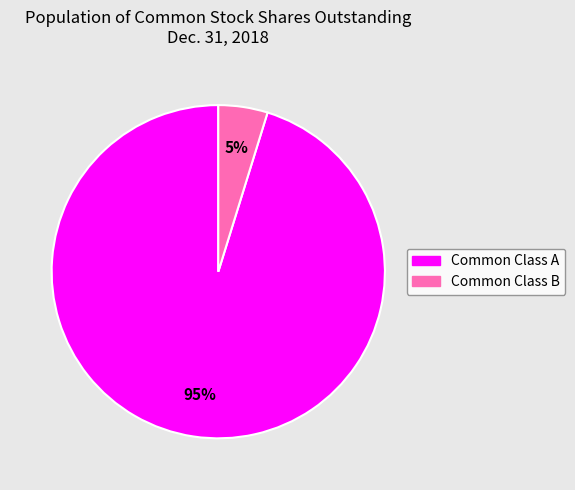

To the nearest percent, what is the difference between the largest and smallest slice percentages?

90%